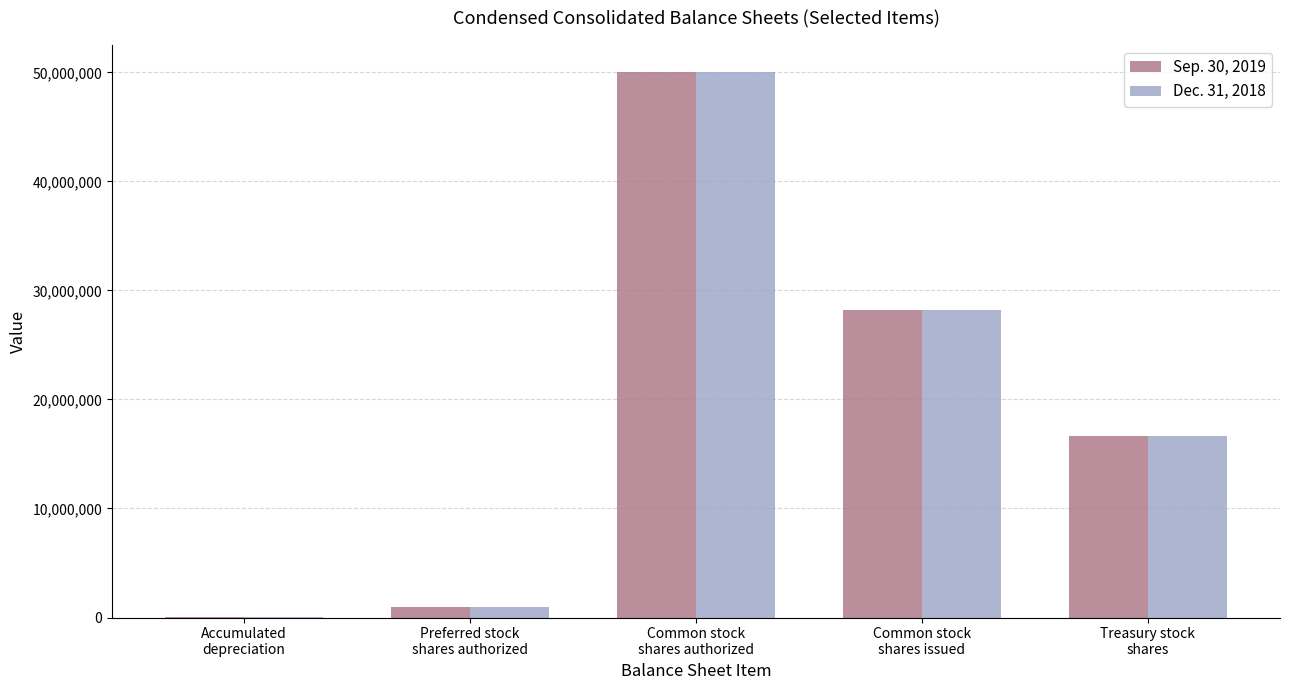

Count the number of data series in this chart.

2